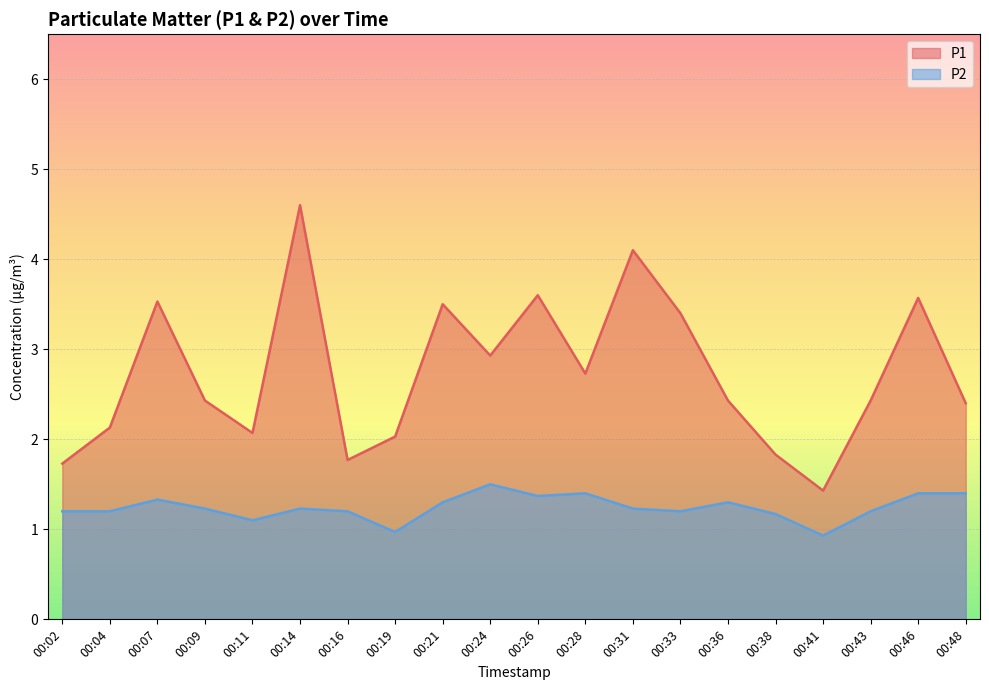

At how many categories does at least one series exceed 2?

16